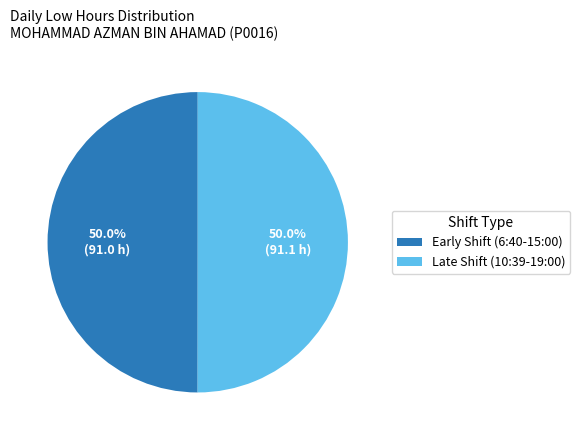

Approximately how many times larger is the value at Late Shift (10:39-19:00) compared to Early Shift (6:40-15:00)?

1.0